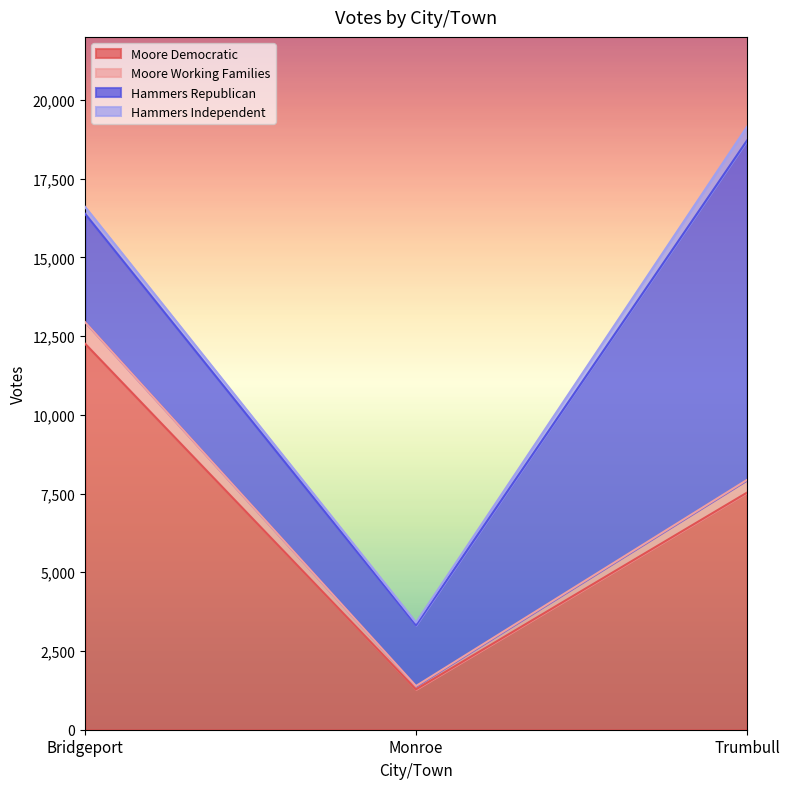

At which category is the sum across all series the highest?

Trumbull